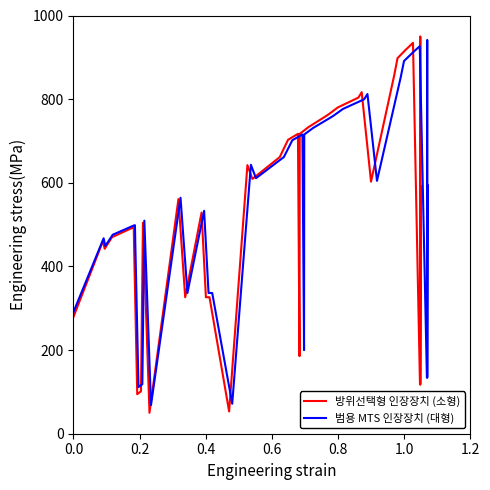

In 범용 MTS 인장장치 (대형), how many points are lower than both neighbors (excluding endpoints)?

10